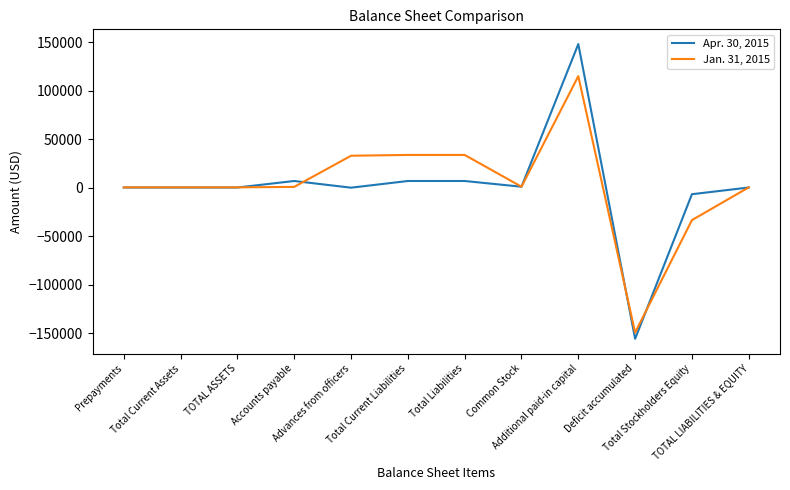

Rank the series by their maximum value, from highest to lowest.

Apr. 30, 2015, Jan. 31, 2015